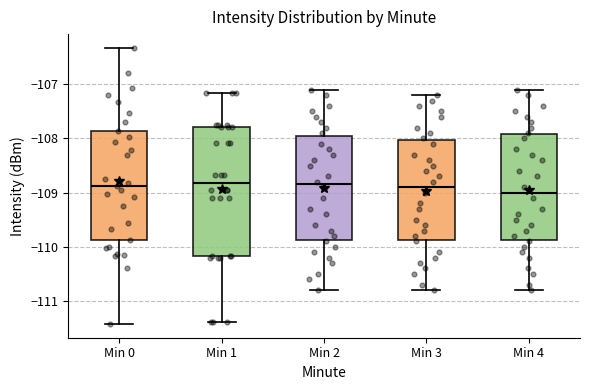

Reading left to right, read every box against the y-axis: the position of its median line, the range the box covers, and the ends of its whiskers. The values are not printed on the chart, so give them approximately, as read against the axis.

Min 0: median -108.9, box -109.9 to -107.9, whiskers -111.4 to -106.3
Min 1: median -108.8, box -110.2 to -107.8, whiskers -111.4 to -107.2
Min 2: median -108.8, box -109.9 to -107.9, whiskers -110.8 to -107.1
Min 3: median -108.9, box -109.9 to -108.0, whiskers -110.8 to -107.2
Min 4: median -109.0, box -109.9 to -107.9, whiskers -110.8 to -107.1